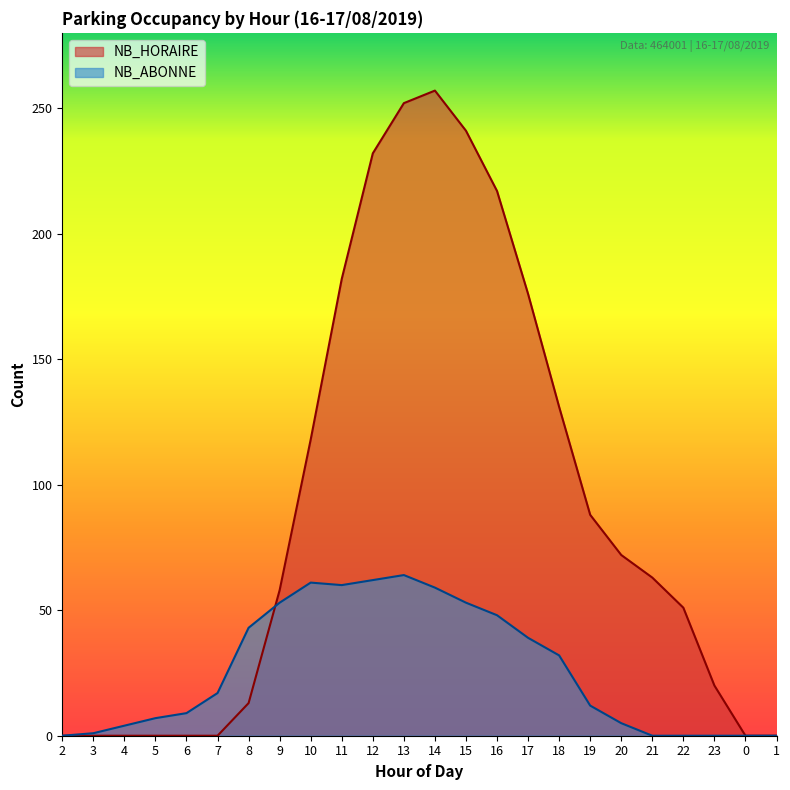

True or false: NB_HORAIRE has a value of 79 at 18.

False